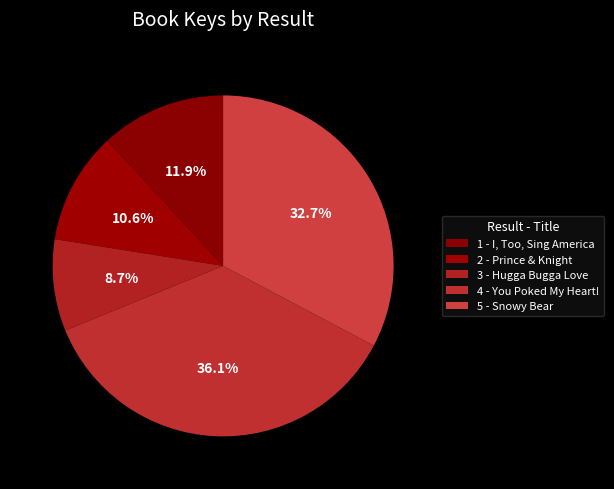

Combined, do 2 - Prince & Knight and 4 - You Poked My Heart! account for over 50%?

No